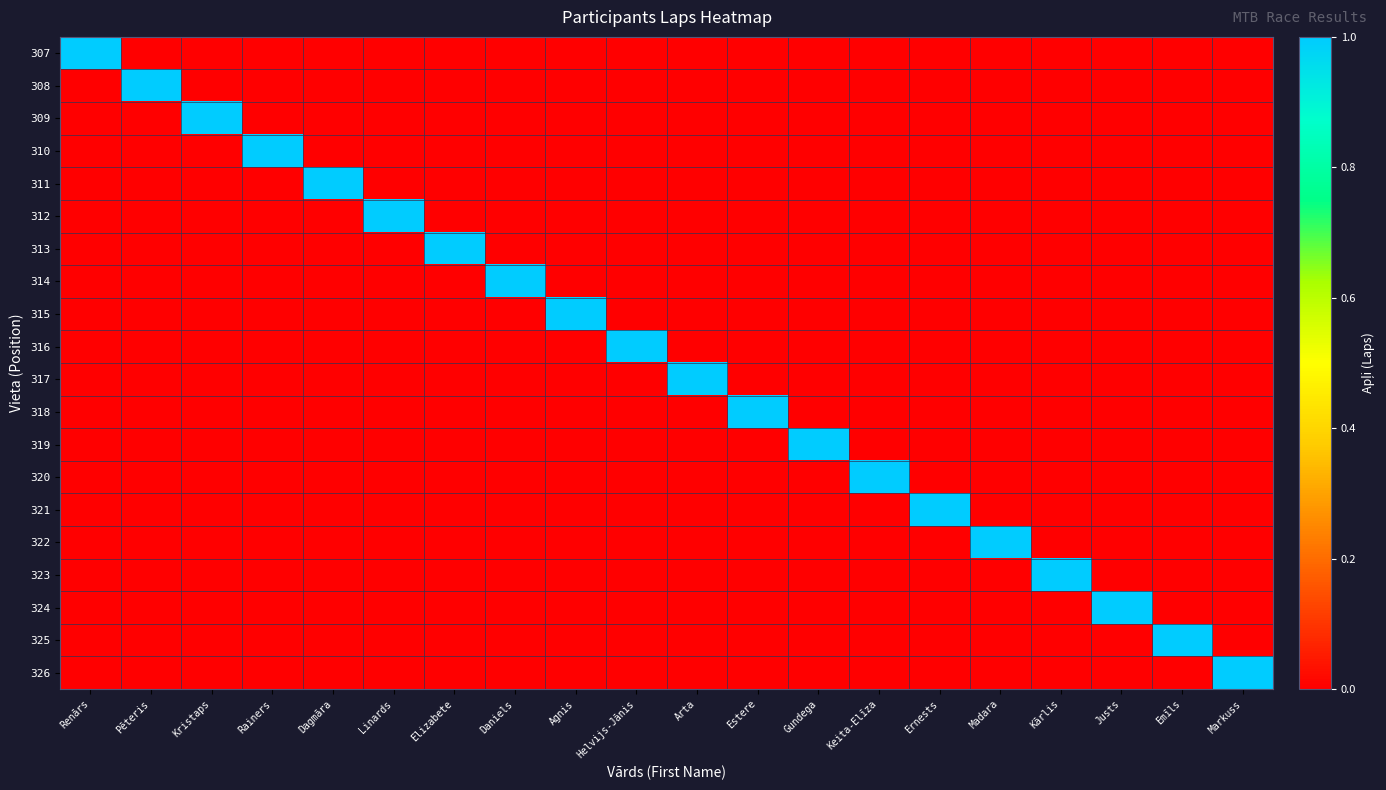

Which series has the widest spread of values?

307